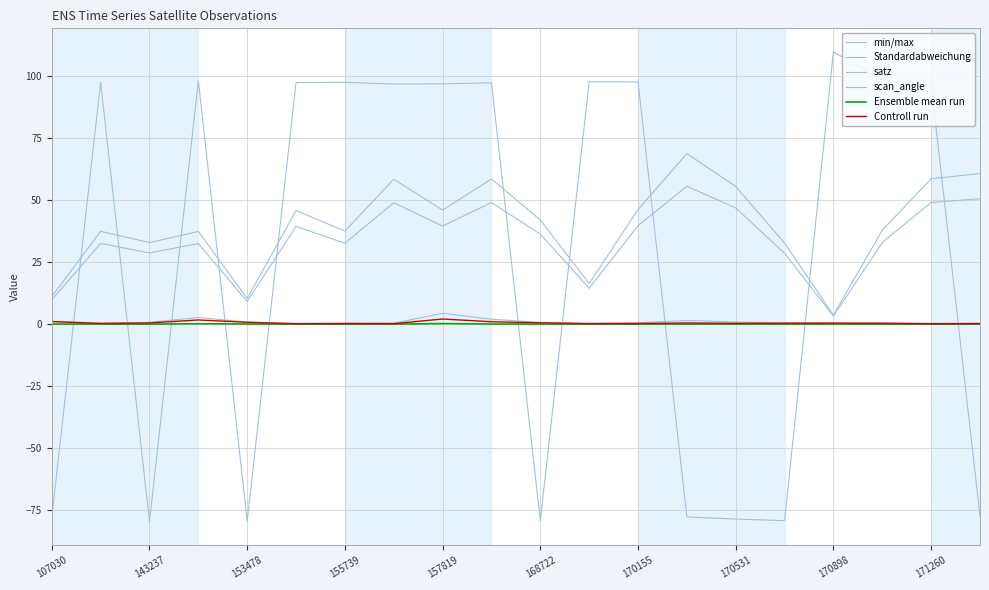

Is this an area chart (filled region under the line)?

No